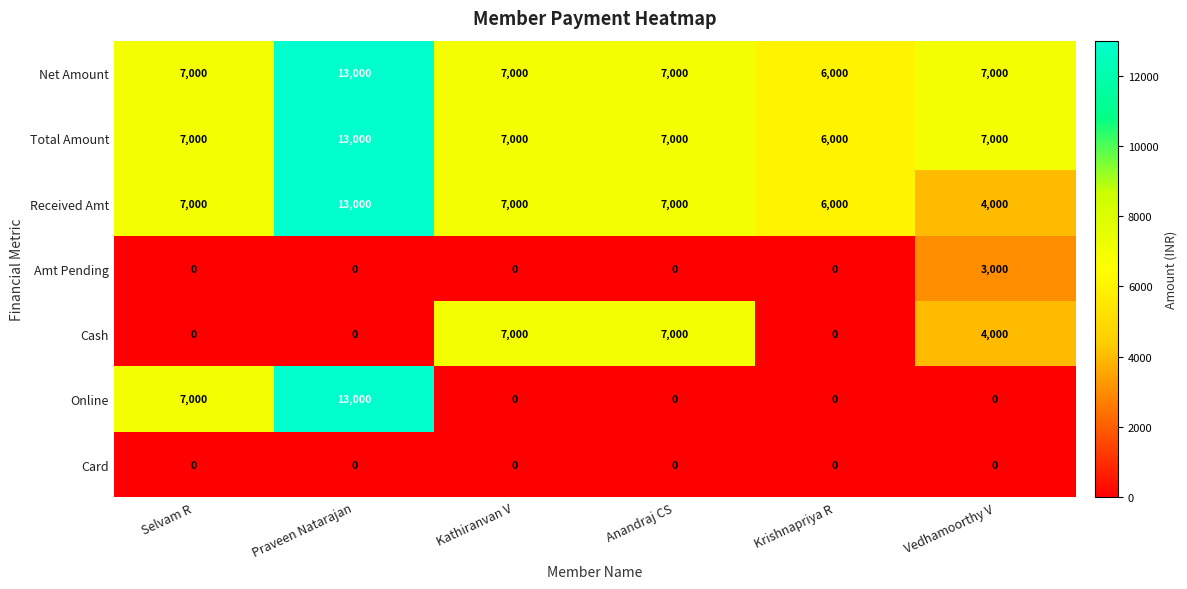

What is the average value of the Cash series?

3000